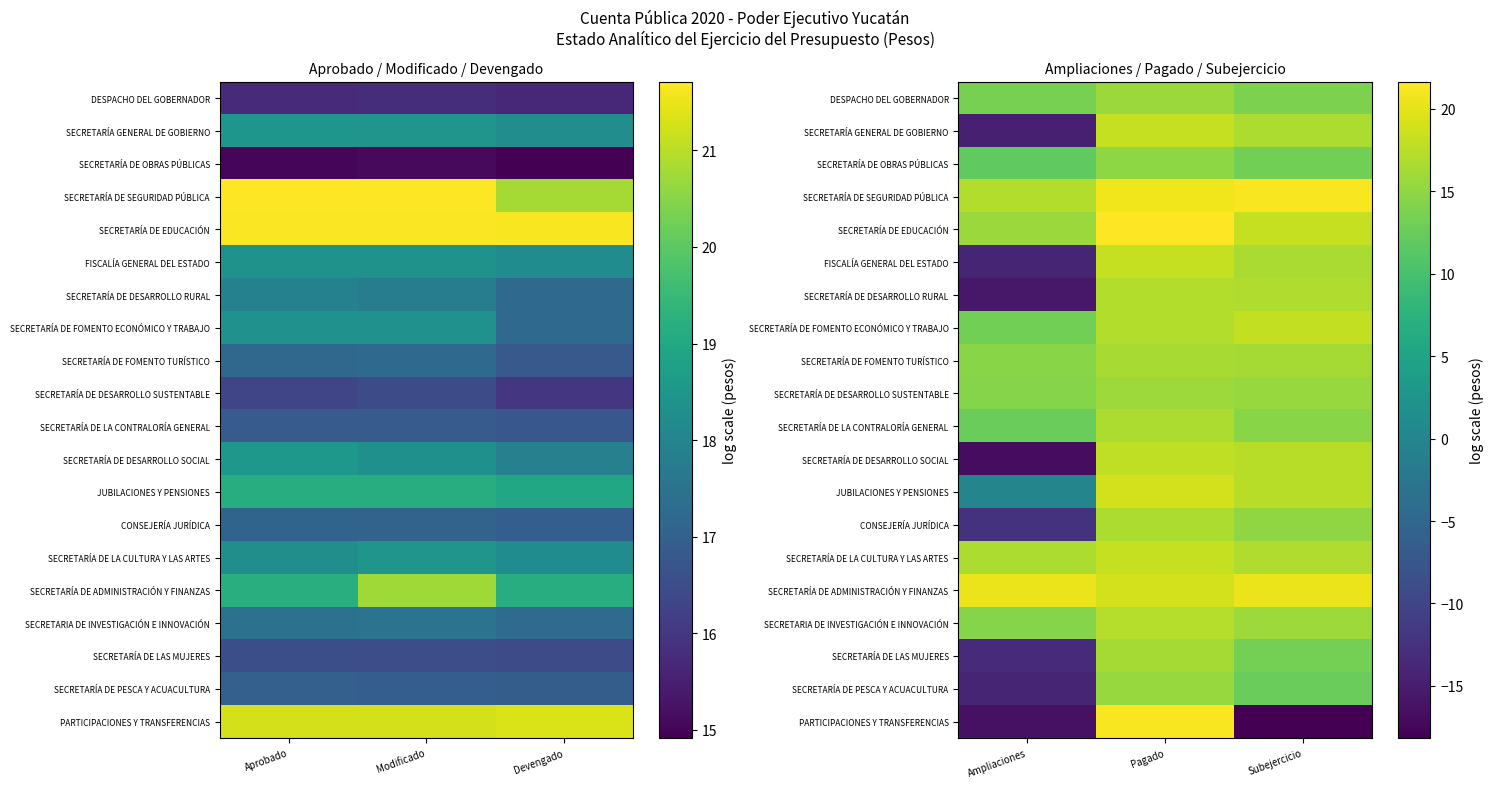

At how many categories does at least one series exceed 19?

3